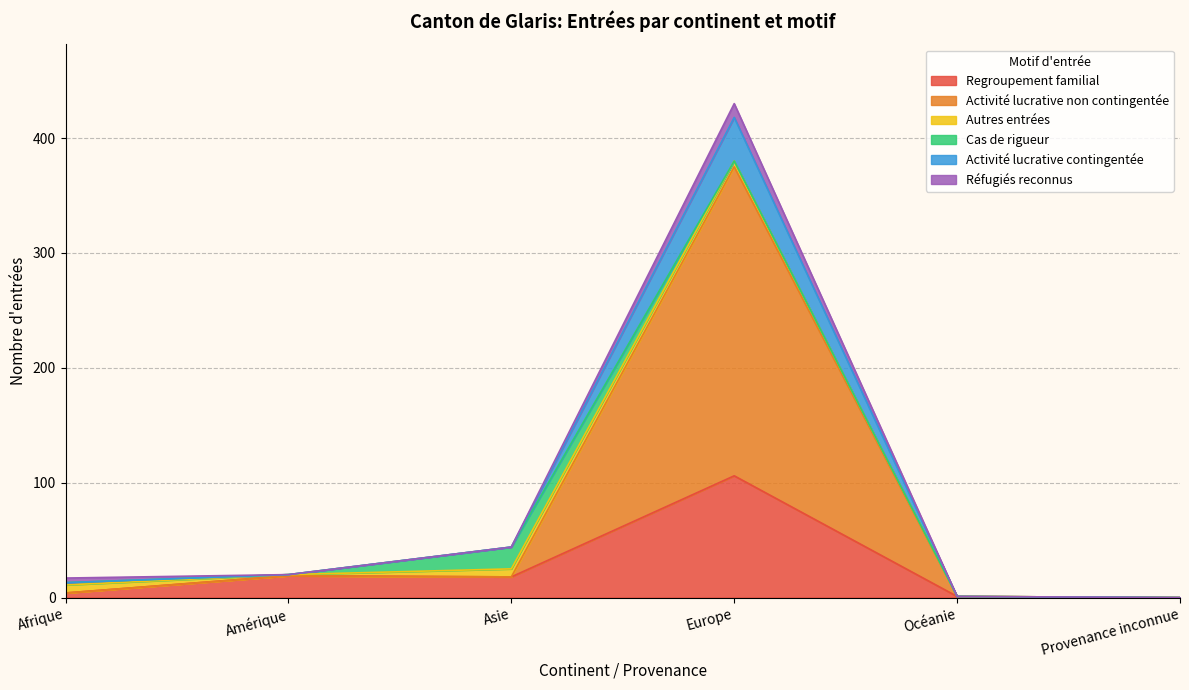

What is the maximum value for Regroupement familial?

106